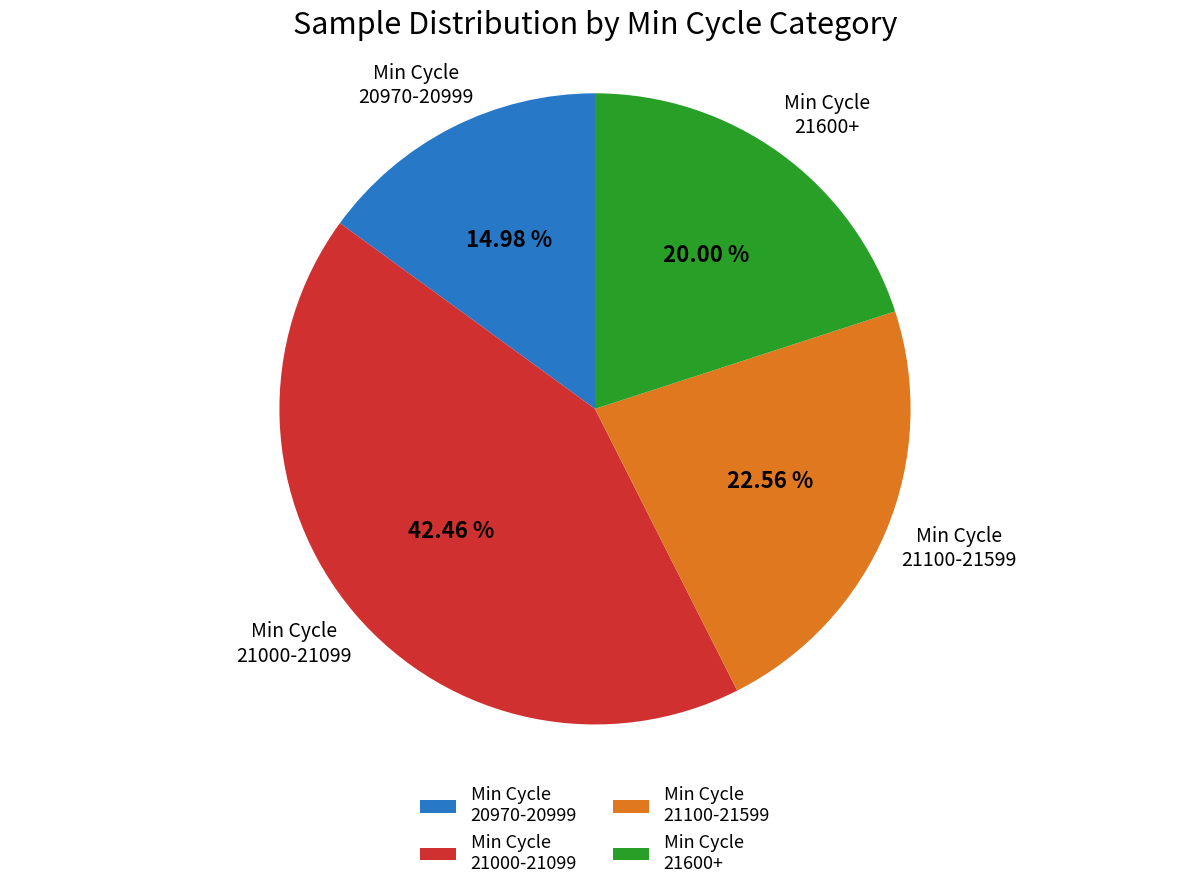

Rank the categories by value from lowest to highest.

Min Cycle 20970-20999, Min Cycle 21600+, Min Cycle 21100-21599, Min Cycle 21000-21099